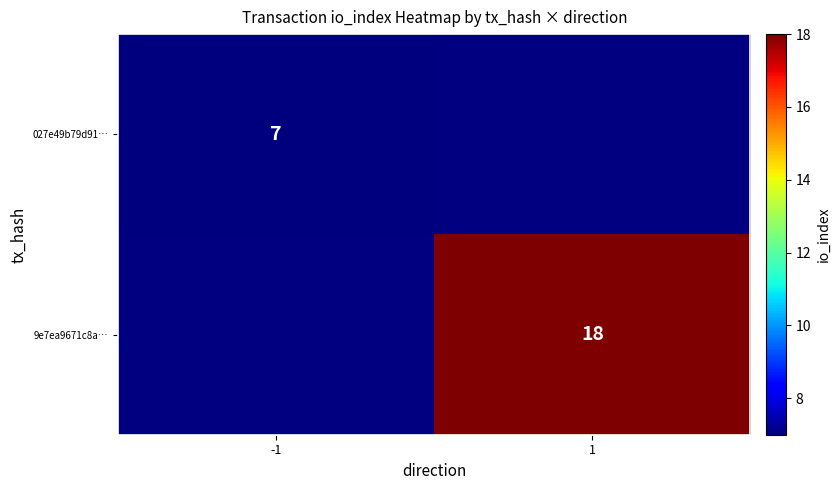

True or false: 9e7ea9671c8a… has a value of 28 at 1.

False